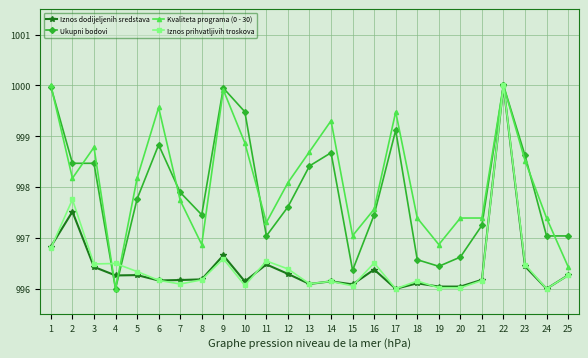

How many data points in Kvaliteta programa (0 - 30) are less than 998?

12